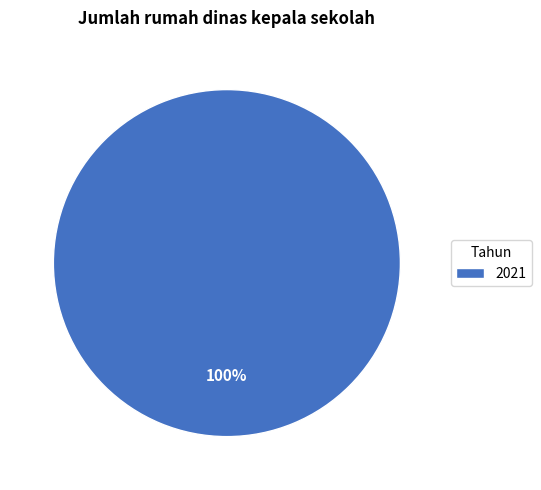

Rank the categories by value from highest to lowest.

2021